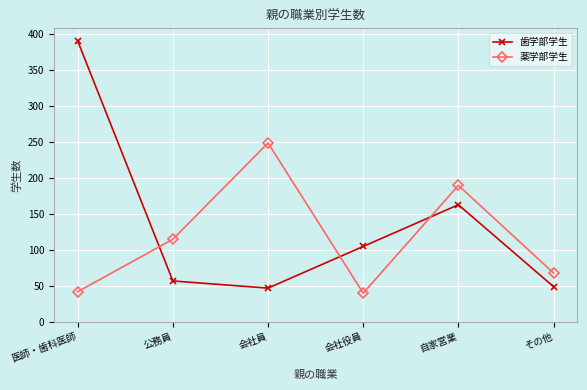

What is the average value of the 薬学部学生 series?

117